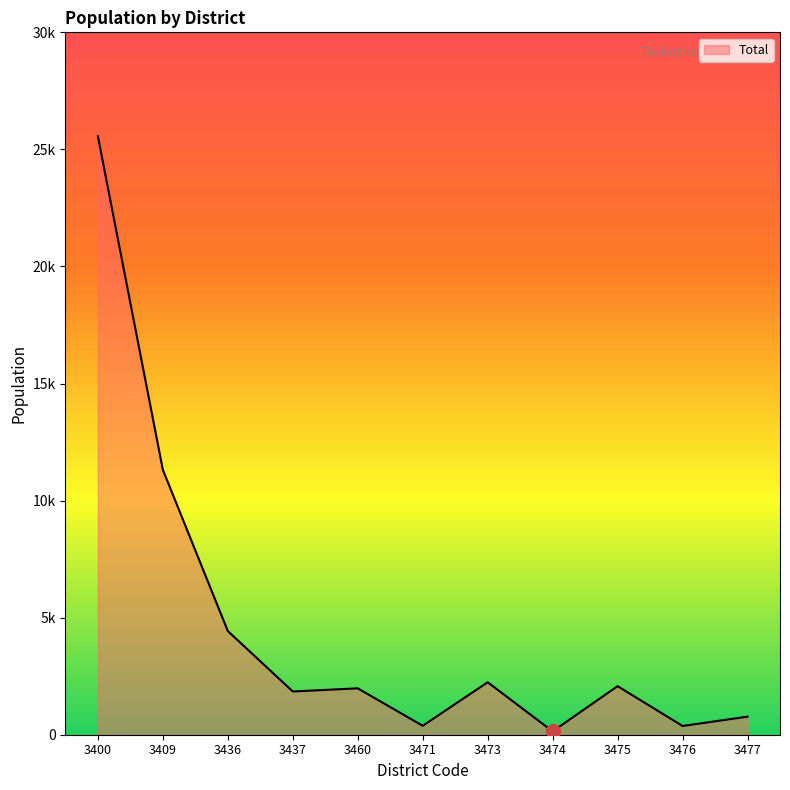

True or false: the data has more than 1 interior local peaks.

True